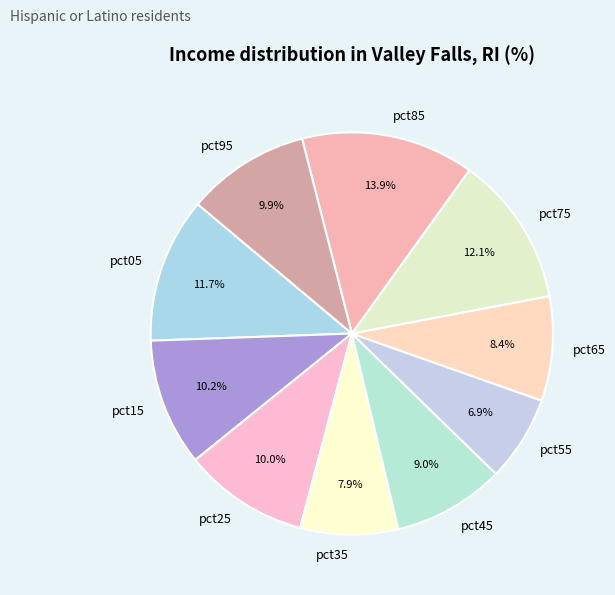

Does pct15 account for over 50% of the chart?

No